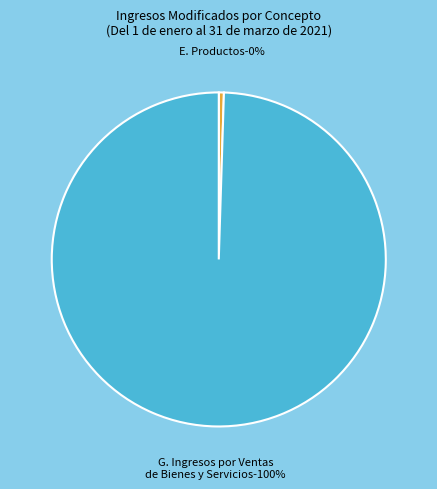

True or false: E. Productos accounts for 0% of the total.

True